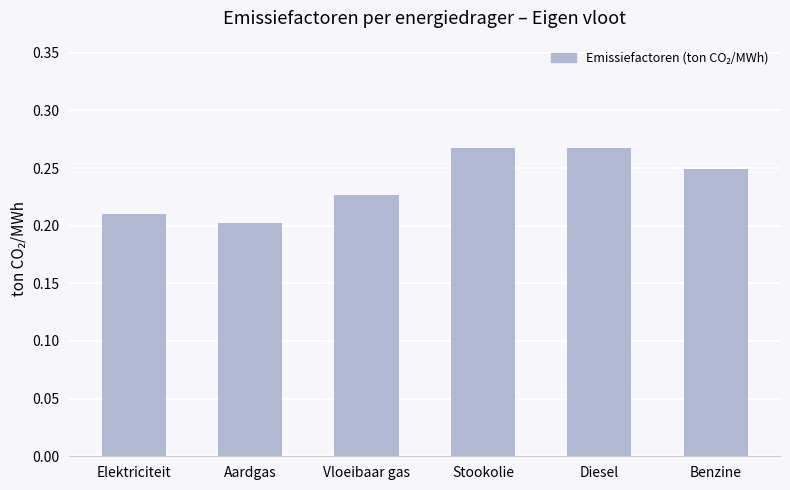

At which category does the chart reach its minimum across all series?

Aardgas